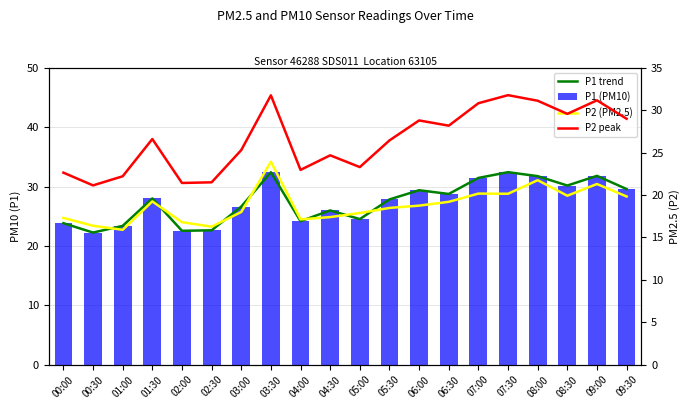

What is the difference between the maximum and minimum values in the P1 trend series?

10.2